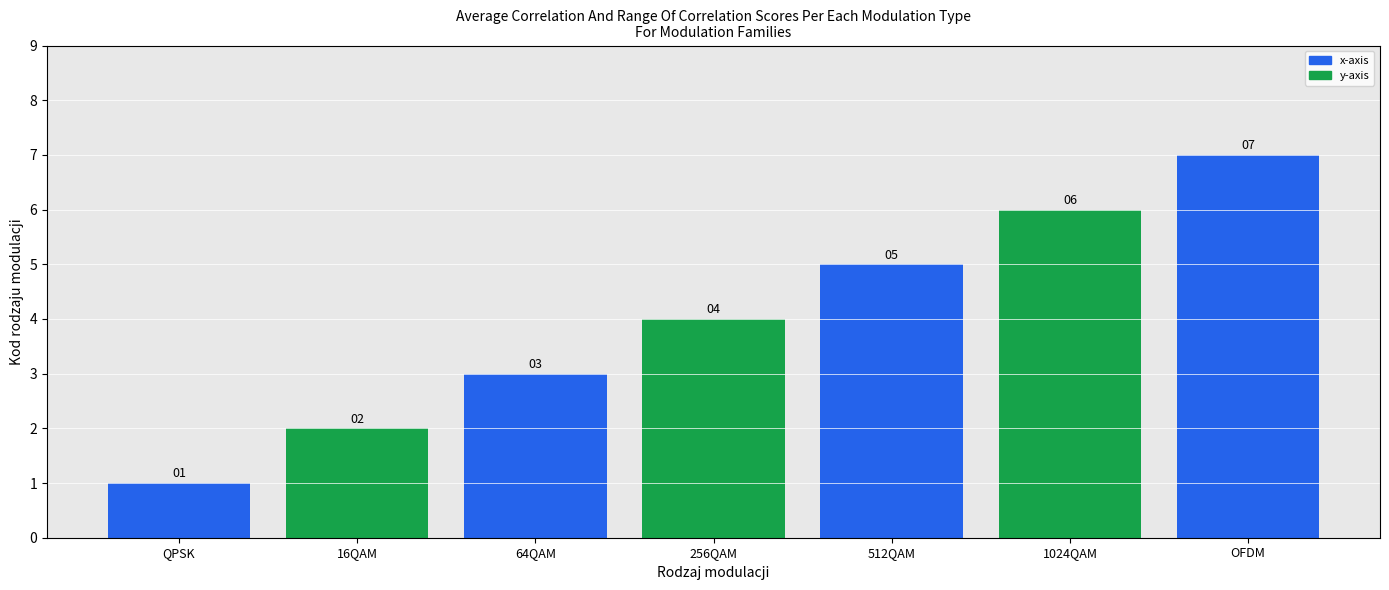

What is the label of the 4th bar from the right?

256QAM